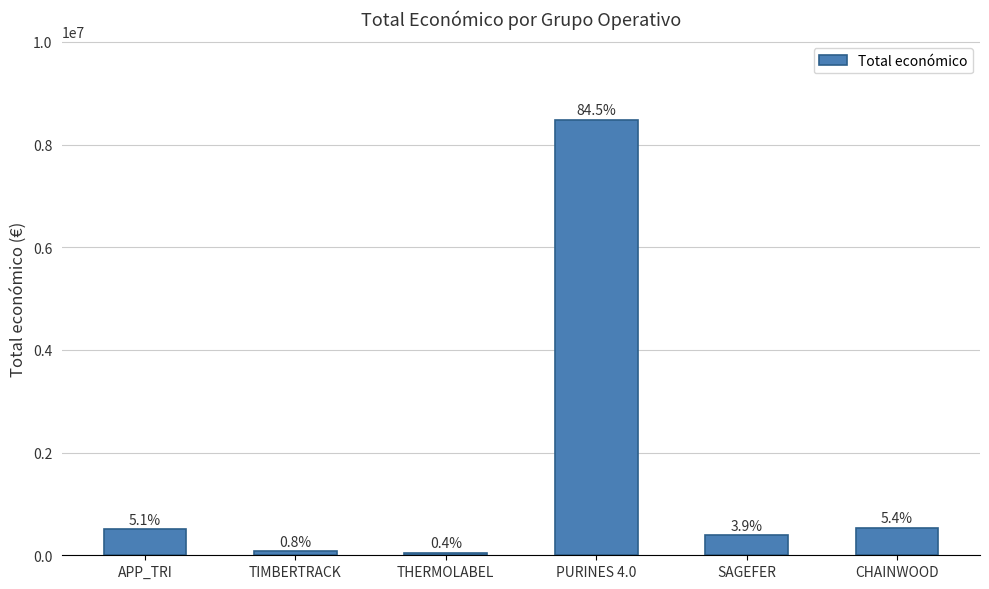

At which category does the chart reach its peak across all series?

PURINES 4.0